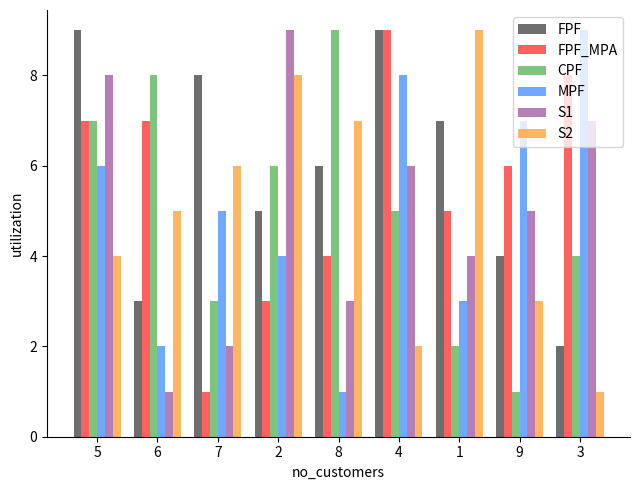

Between 8 and 3, which series saw the biggest shift?

MPF